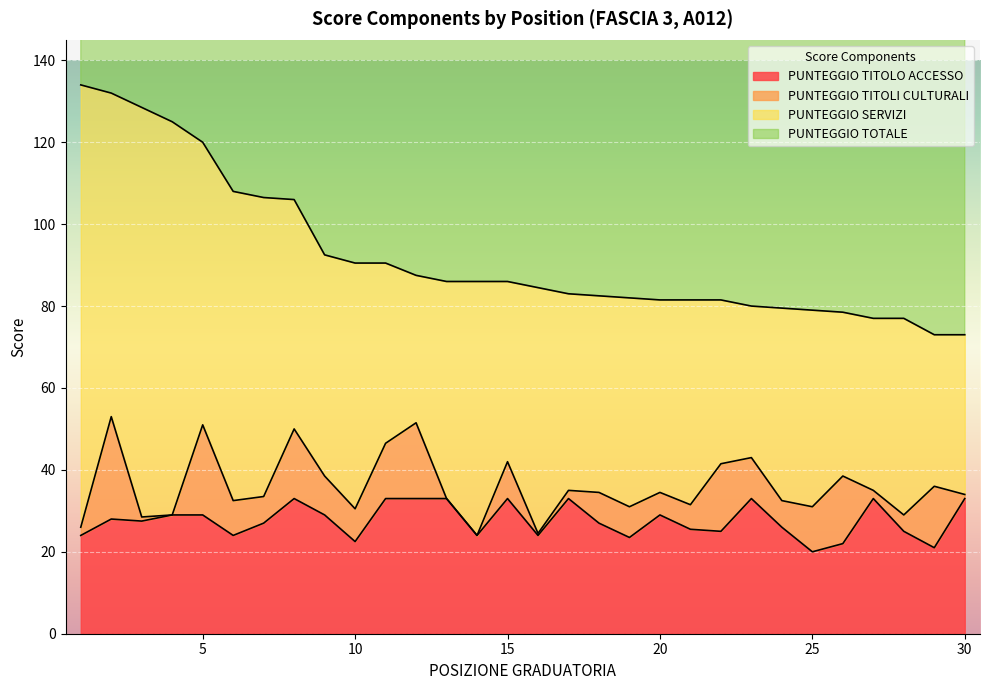

Is it true that PUNTEGGIO TITOLO ACCESSO equals 33.0 at 15?

True